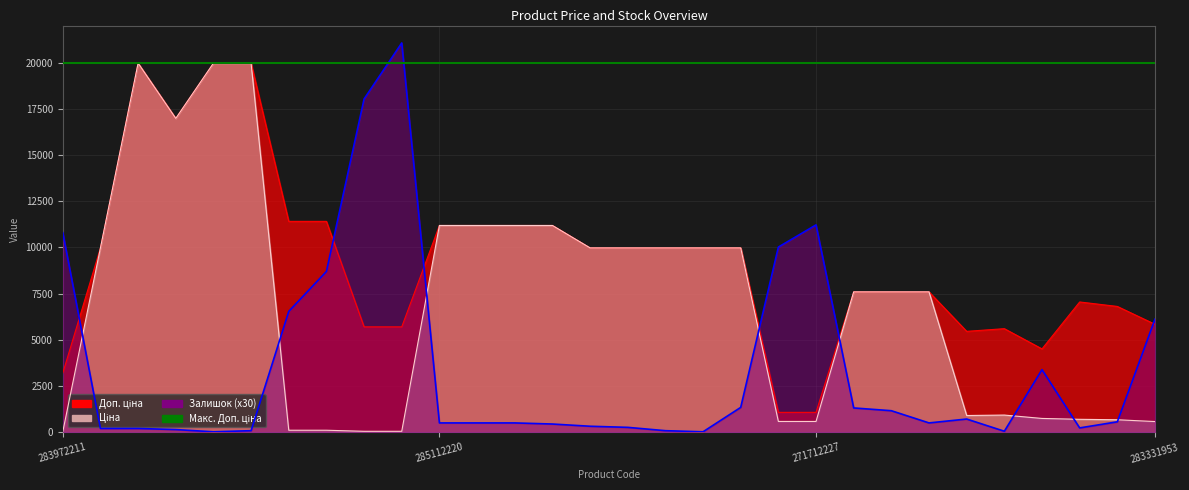

What is the maximum value for Ціна?

19964.2